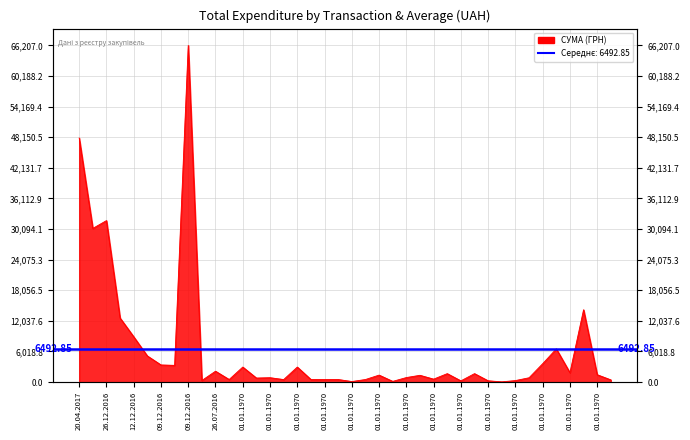

Where is the first local maximum?

26.12.2016